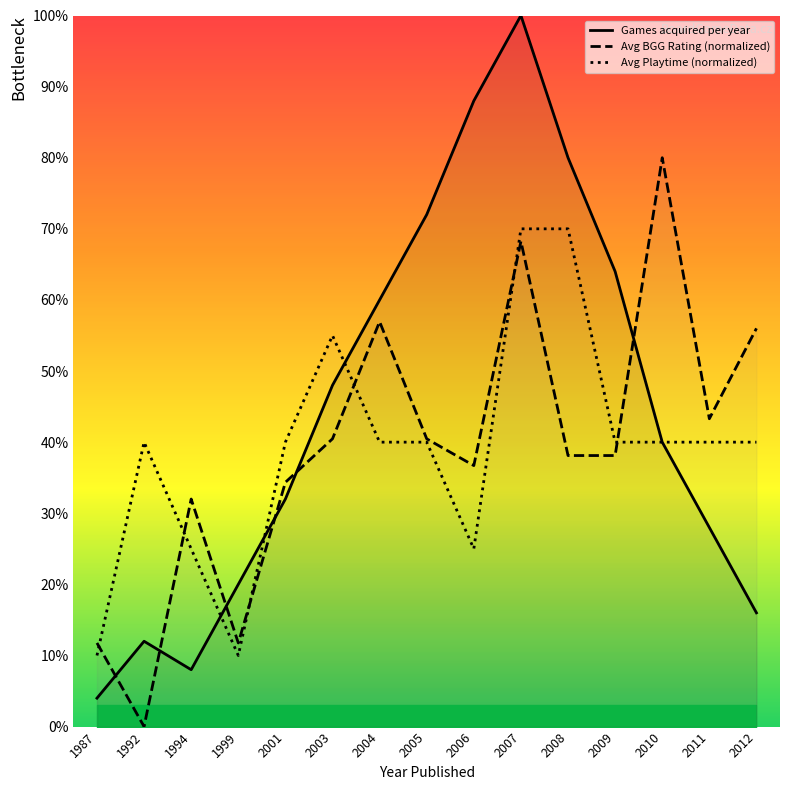

Where is the first local minimum?

1994